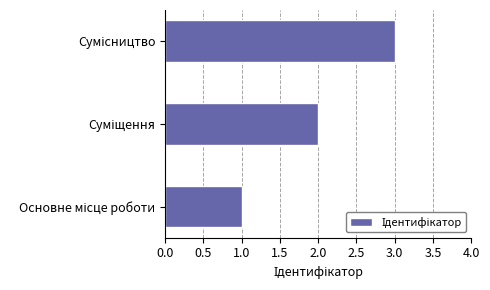

Are the bars horizontal?

Yes